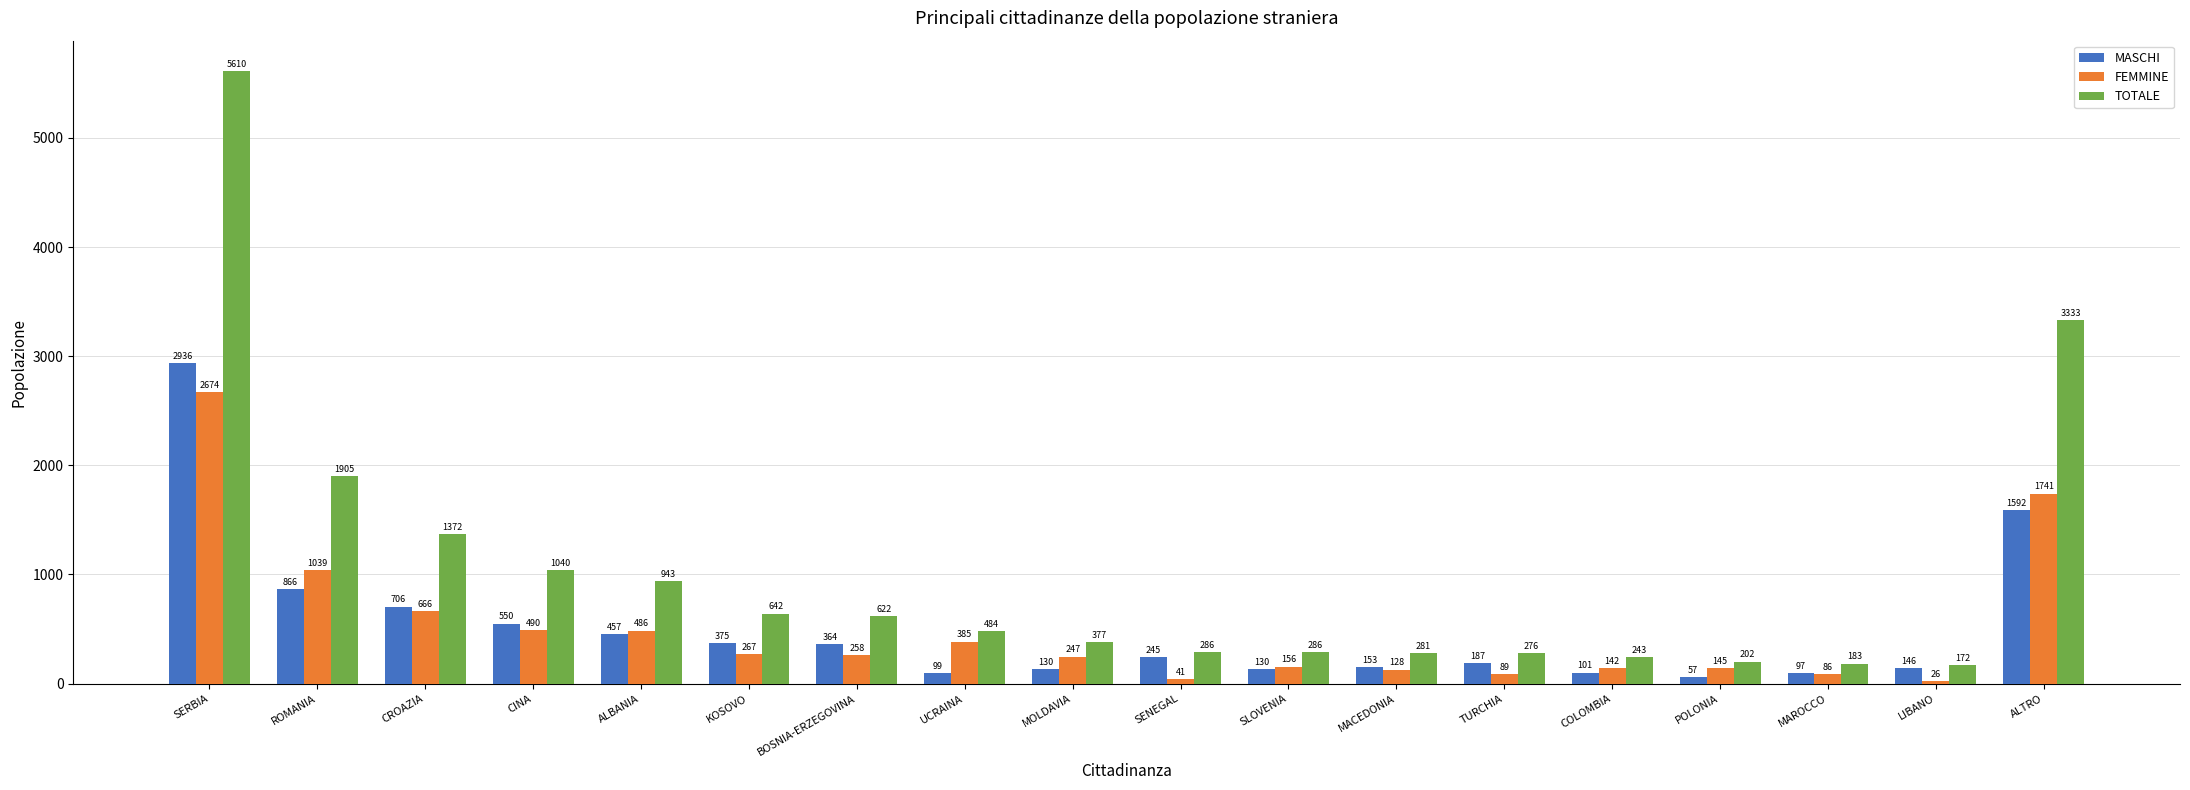

True or false: FEMMINE has a value of 145 at CROAZIA.

False